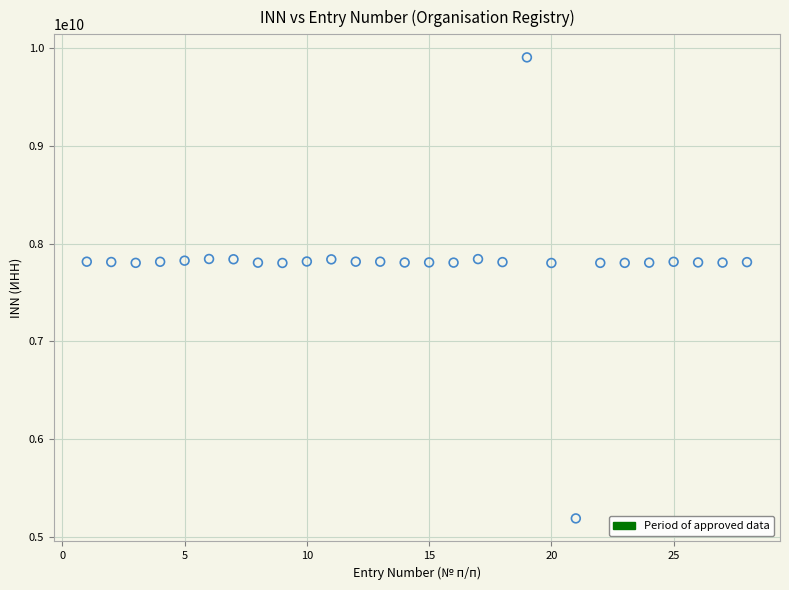

What is the range of Y values (max minus min)?

4708096711